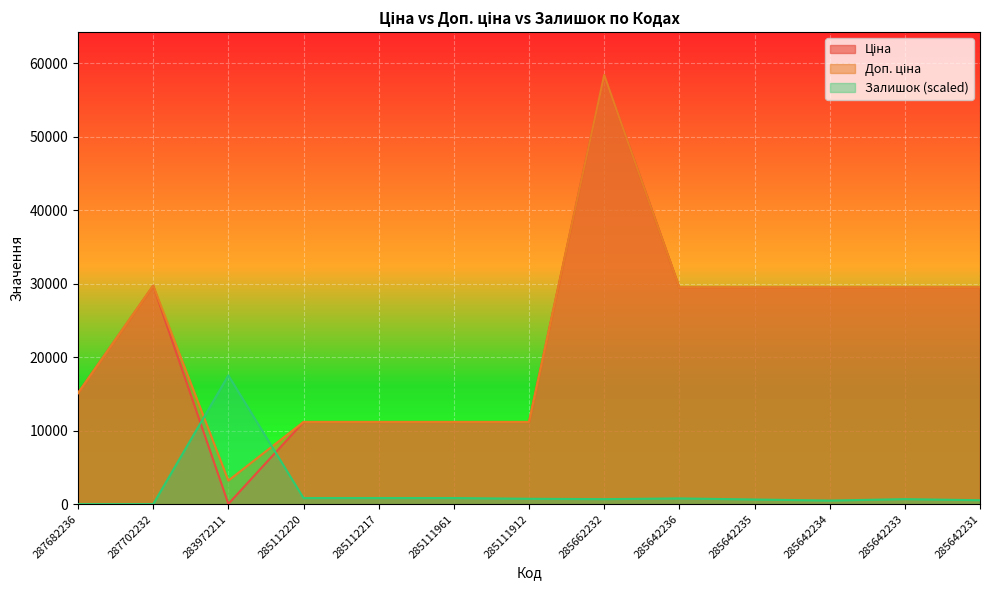

What is the label of the 11th point from the right?

283972211